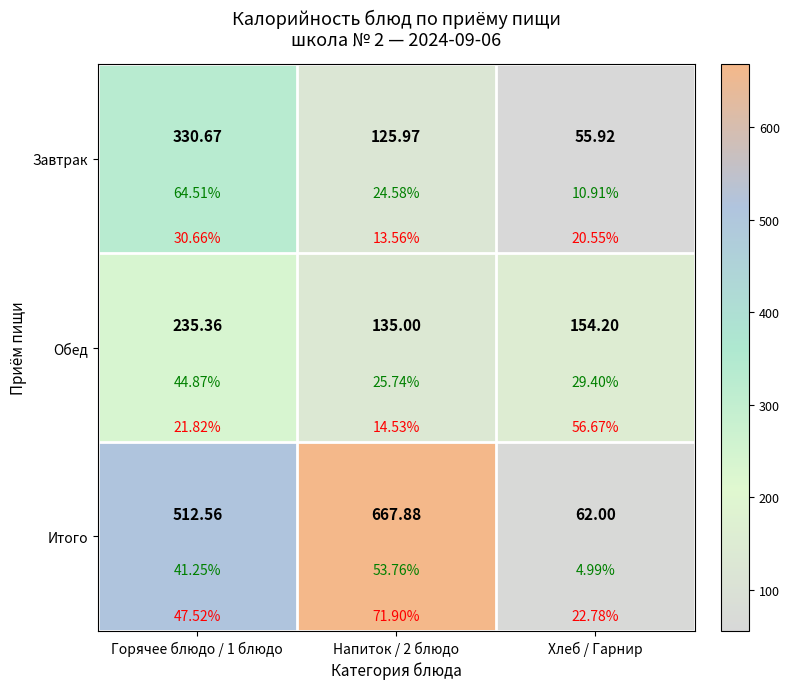

Rank the series by their maximum value, from highest to lowest.

Итого, Завтрак, Обед